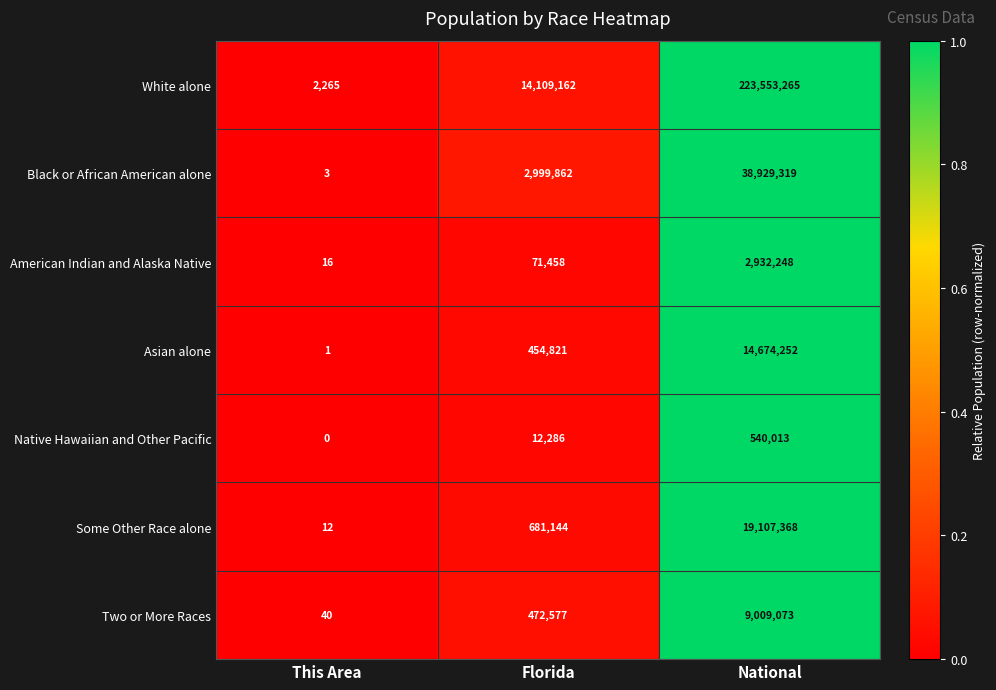

Reading right to left, what are all the values shown in this chart?

White alone: 223553265	14109162	2265
Black or African American alone: 38929319	2999862	3
American Indian and Alaska Native: 2932248	71458	16
Asian alone: 14674252	454821	1
Native Hawaiian and Other Pacific: 540013	12286	0
Some Other Race alone: 19107368	681144	12
Two or More Races: 9009073	472577	40